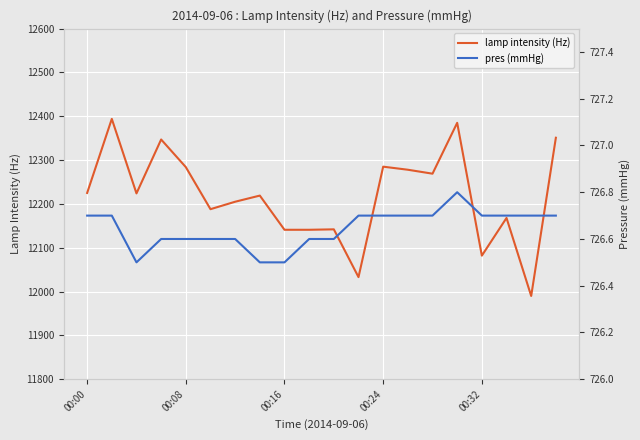

What is the value of the lamp intensity (Hz) point at the 20th from the left?

12351.0